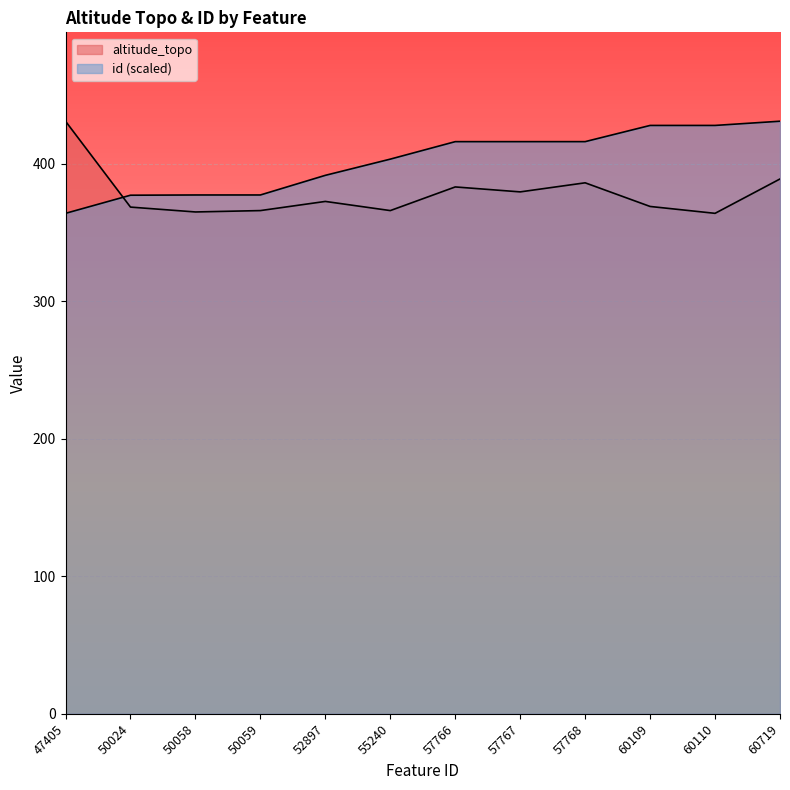

Is the value of id at 57767 greater than the value of altitude_topo at 60719?

Yes